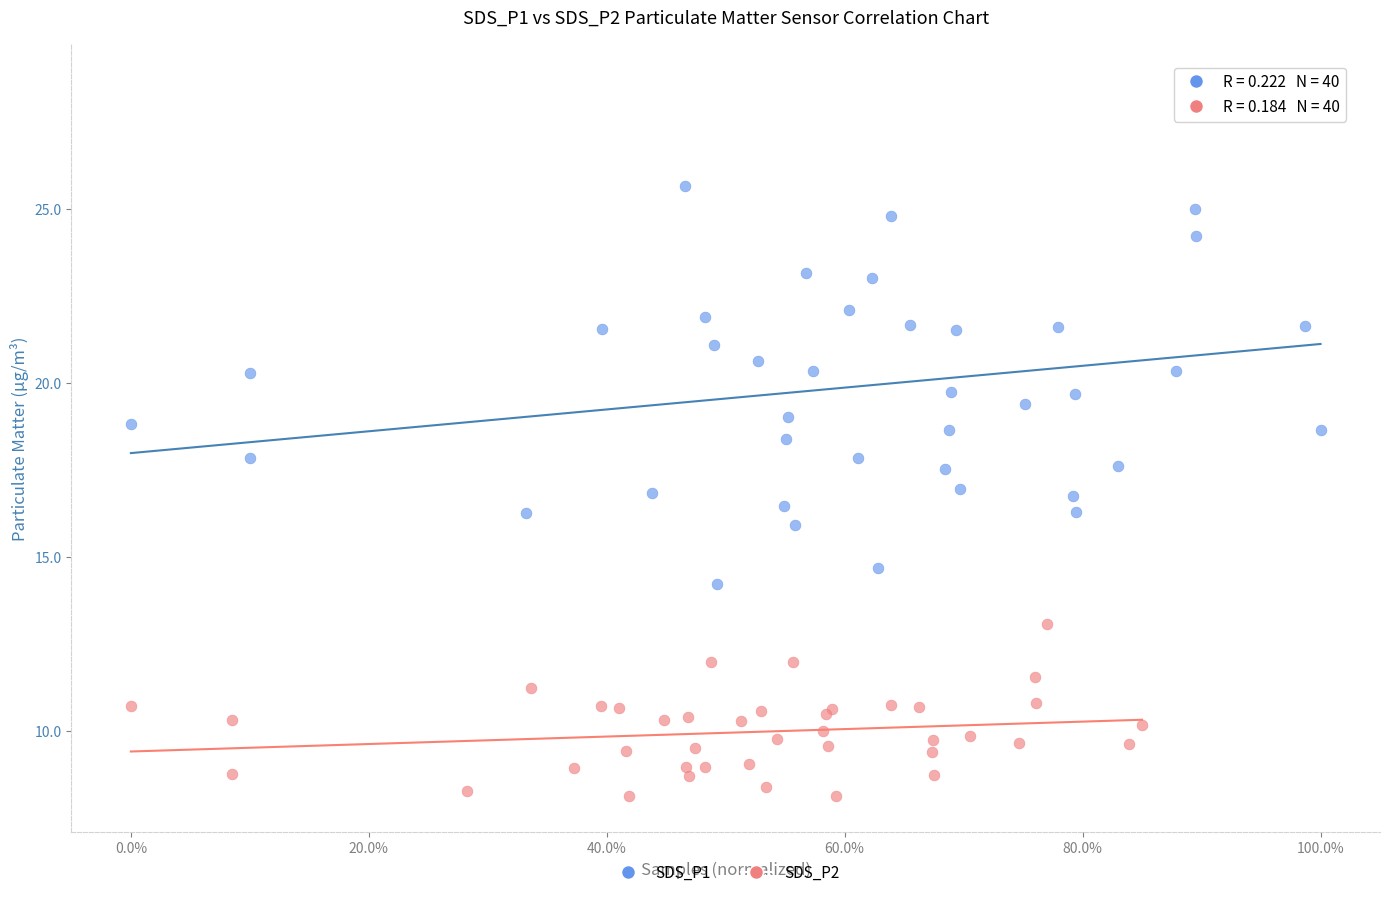

Which series contains the highest Y value?

SDS_P1